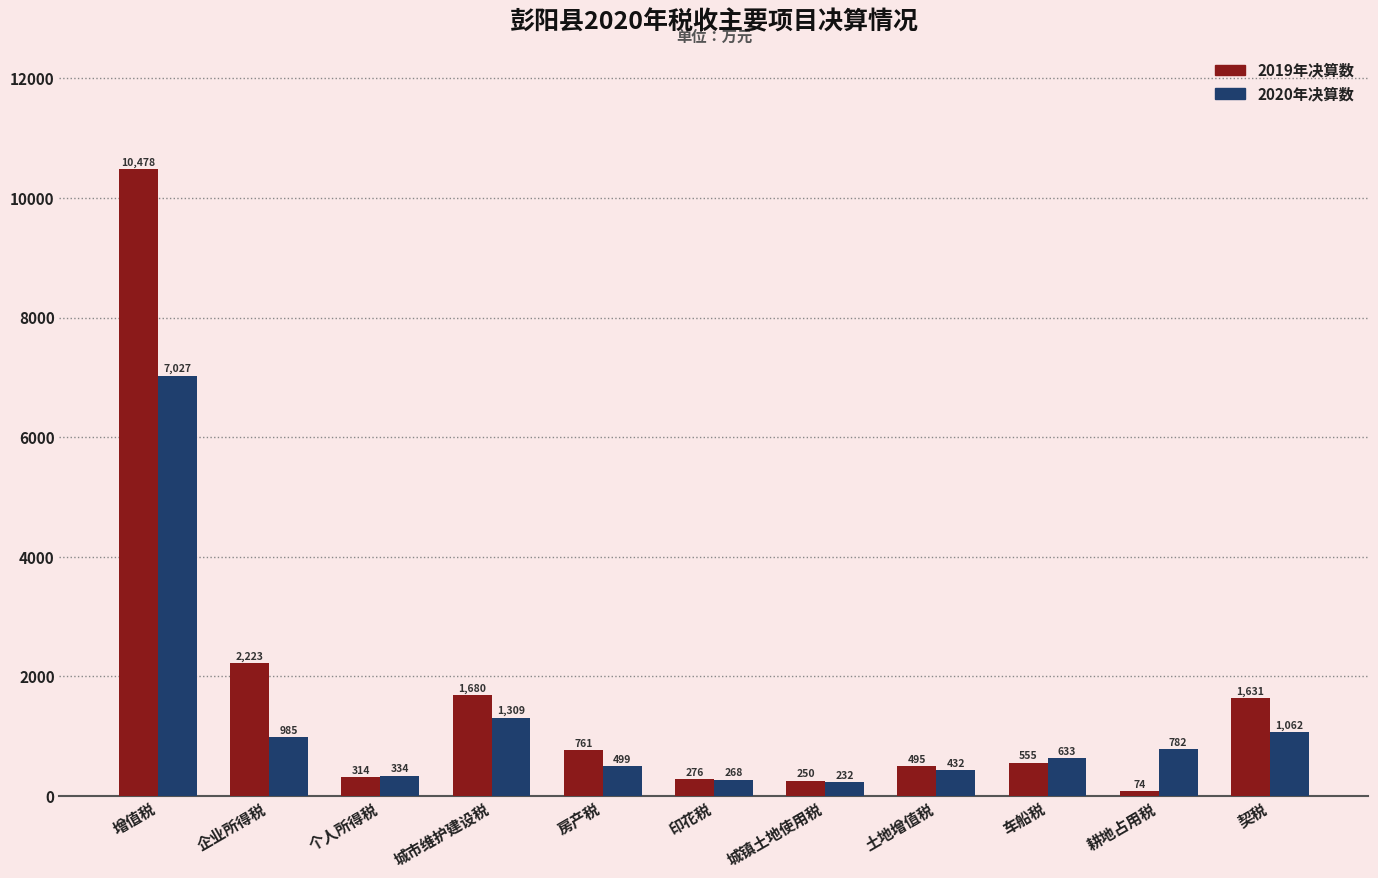

Reading right to left, what are all the values shown in this chart?

2019年决算数: 契税=1631	耕地占用税=74	车船税=555	土地增值税=495	城镇土地使用税=250	印花税=276	房产税=761	城市维护建设税=1680	个人所得税=314	企业所得税=2223	增值税=10478
2020年决算数: 契税=1062	耕地占用税=782	车船税=633	土地增值税=432	城镇土地使用税=232	印花税=268	房产税=499	城市维护建设税=1309	个人所得税=334	企业所得税=985	增值税=7027